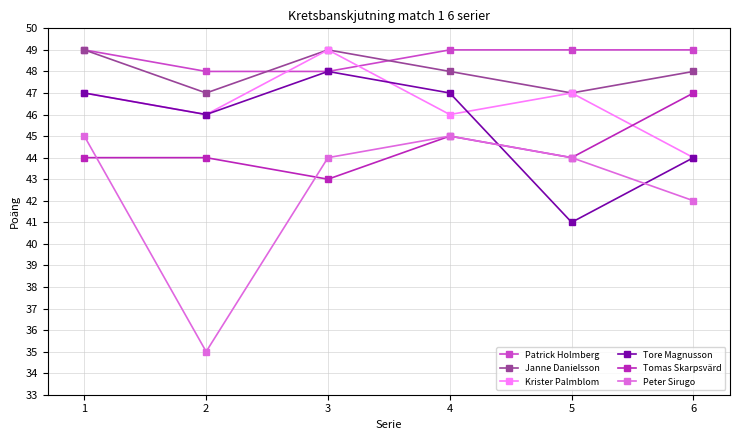

What value does the Tomas Skarpsvärd series have at 5?

44